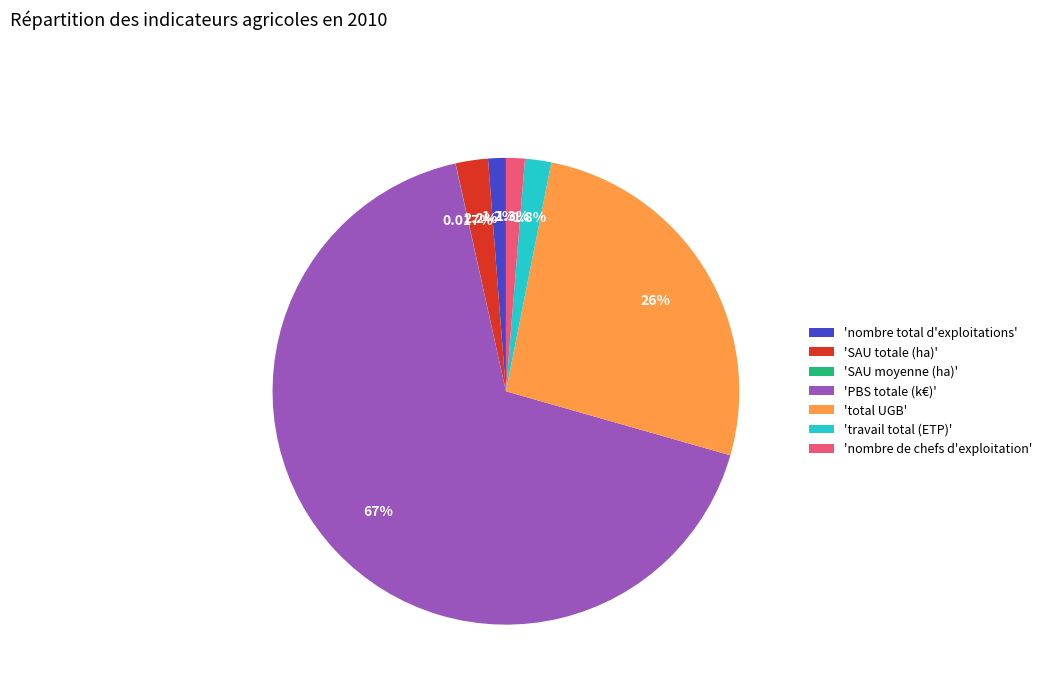

Which slice is the largest?

'PBS totale (k€)'